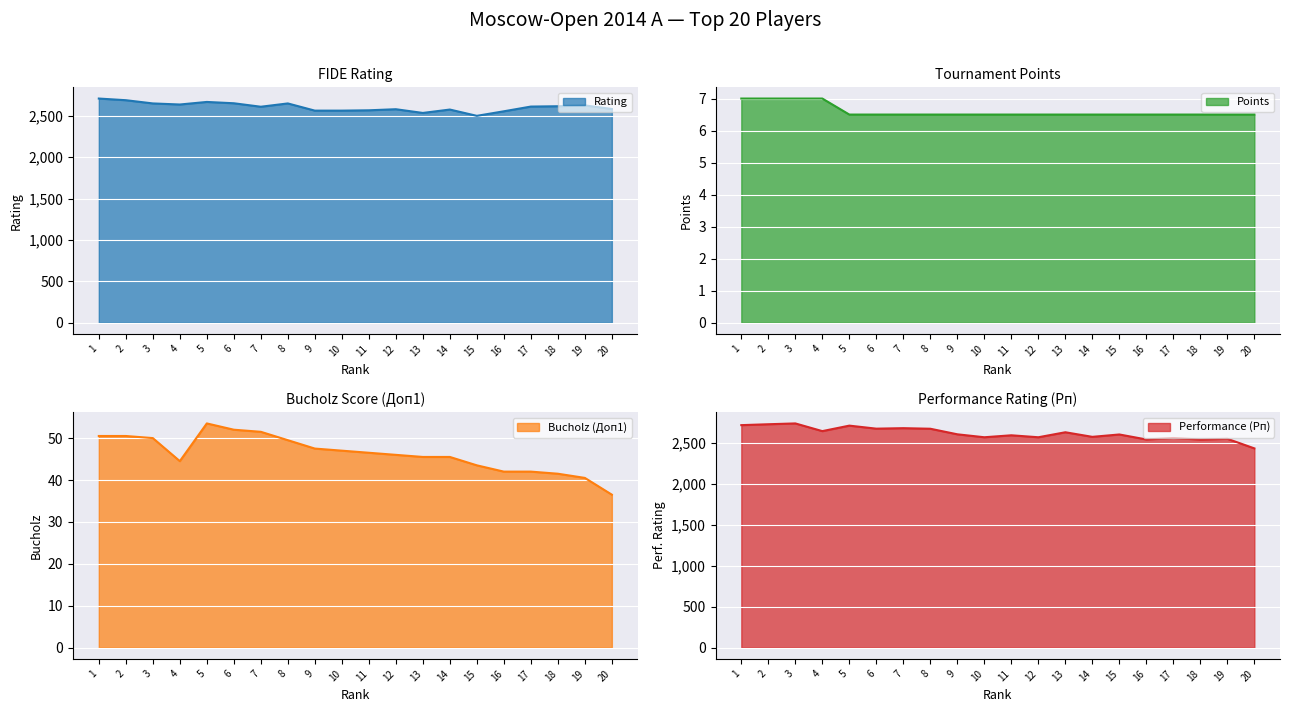

What is the difference between the maximum and minimum values in the Bucholz (Доп1) series?

17.0